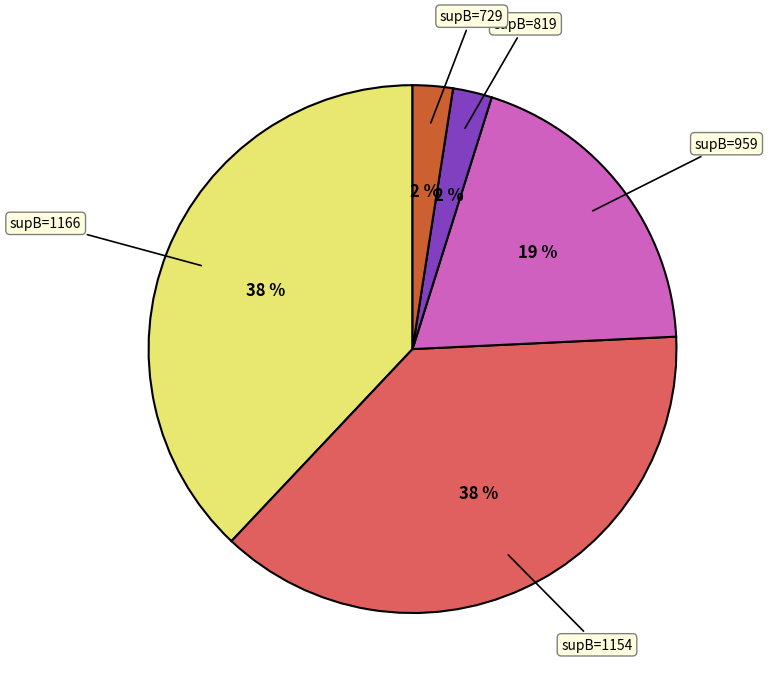

To the nearest percent, what is the average slice percentage?

20%